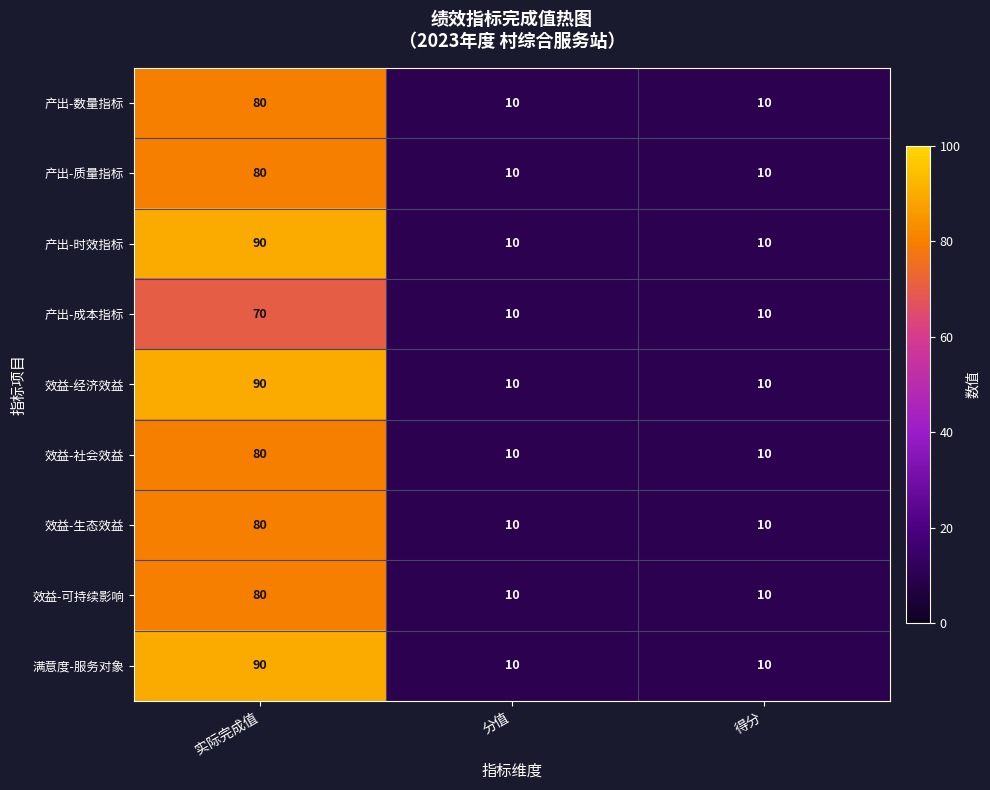

The 效益-可持续影响 series shows 80 at 实际完成值. True or false?

True